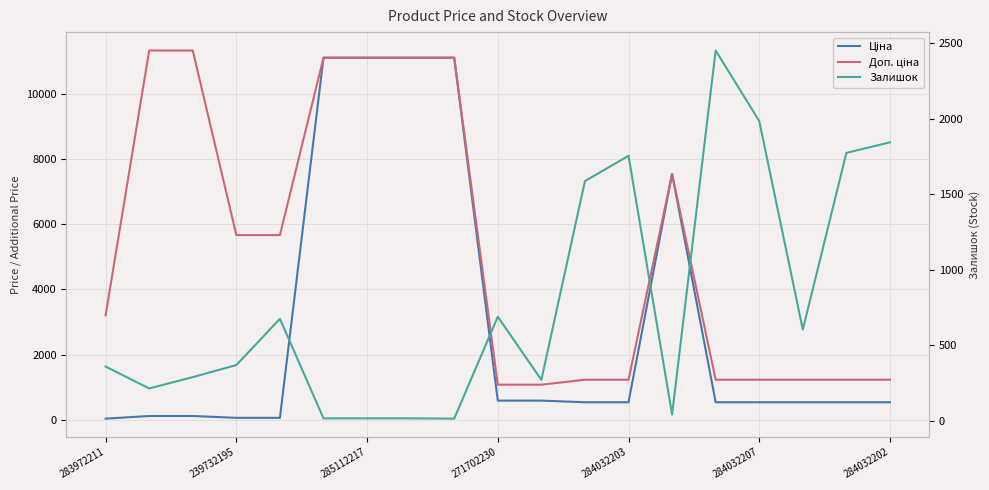

At how many categories does at least one series exceed 9369?

6